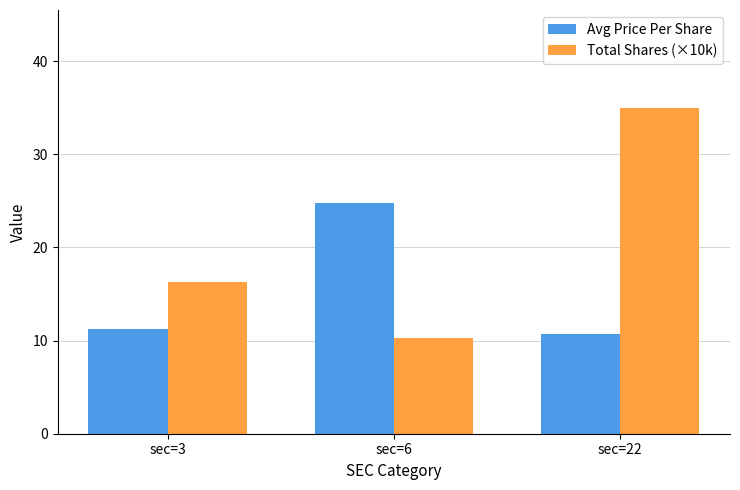

The value of Total Shares (×10k) at sec=22 is 35.0. True or false?

True